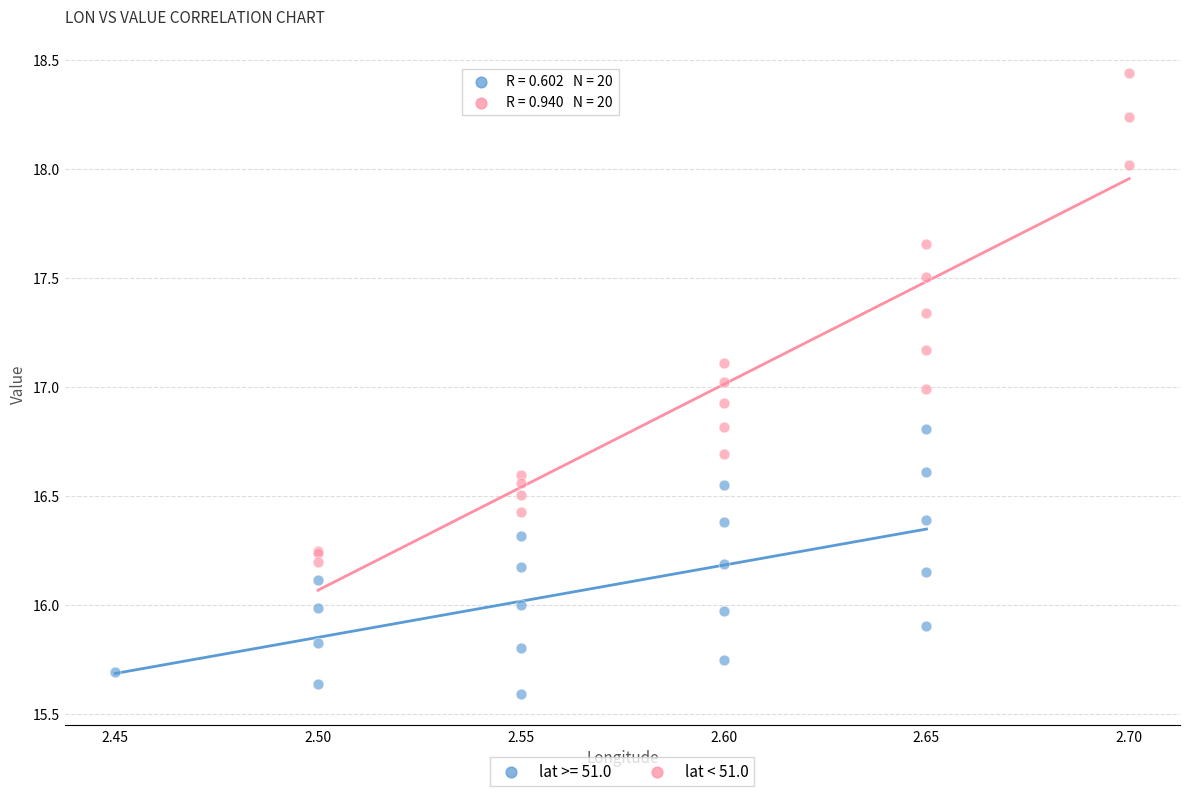

Which series reaches the minimum Y coordinate?

lat >= 51.0